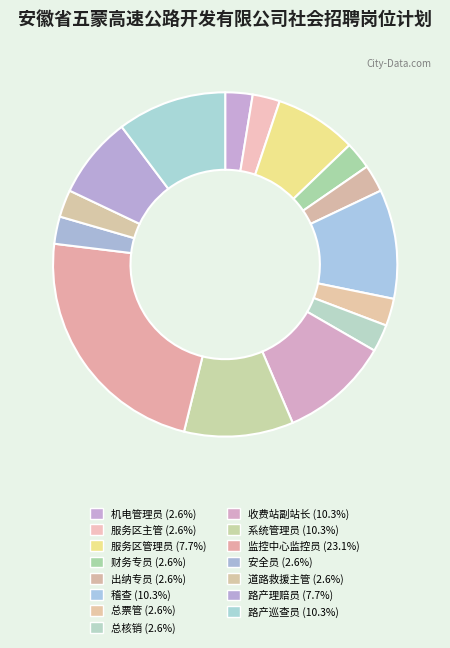

How many slices are in this pie chart?

15